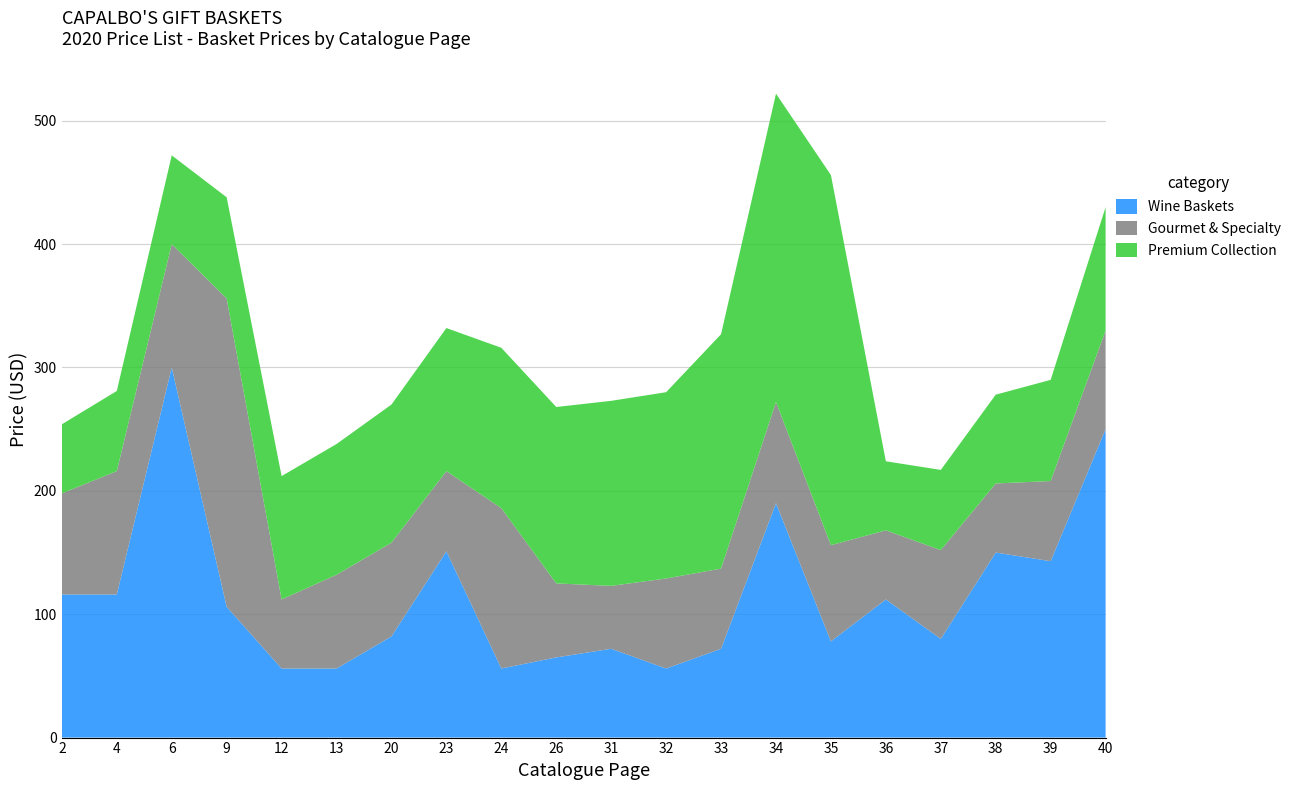

Reading left to right, list all the values displayed in this chart.

Wine Baskets: 116.0	116.0	300.0	106.0	56.0	56.0	82.0	151.0	56.0	65.0	72.0	56.0	72.0	190.0	78.0	112.0	80.0	150.0	143.0	250.0
Gourmet & Specialty: 82.0	100.0	100.0	250.0	56.0	76.0	76.0	65.0	130.0	60.0	51.0	73.0	65.0	82.0	78.0	56.0	72.0	56.0	65.0	80.0
Premium Collection: 56.0	65.0	72.0	82.0	100.0	106.0	112.0	116.0	130.0	143.0	150.0	151.0	190.0	250.0	300.0	56.0	65.0	72.0	82.0	100.0